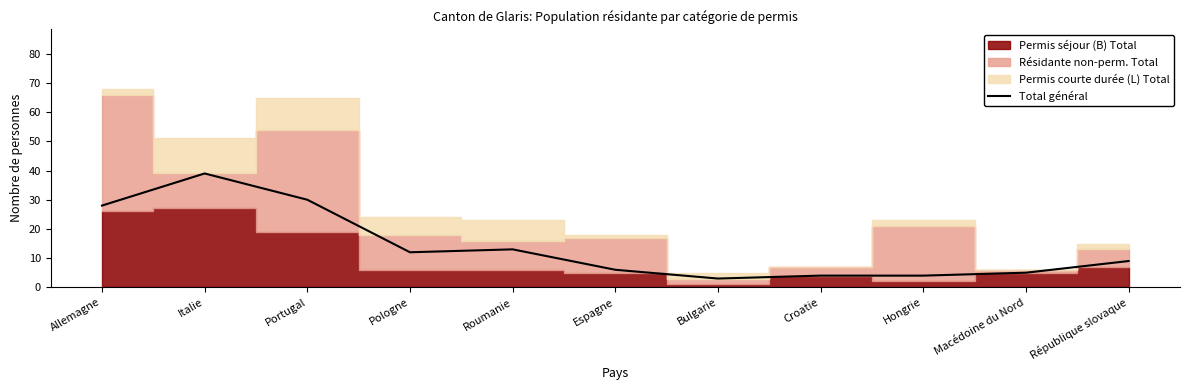

Between Roumanie and Portugal, which is larger?

Portugal